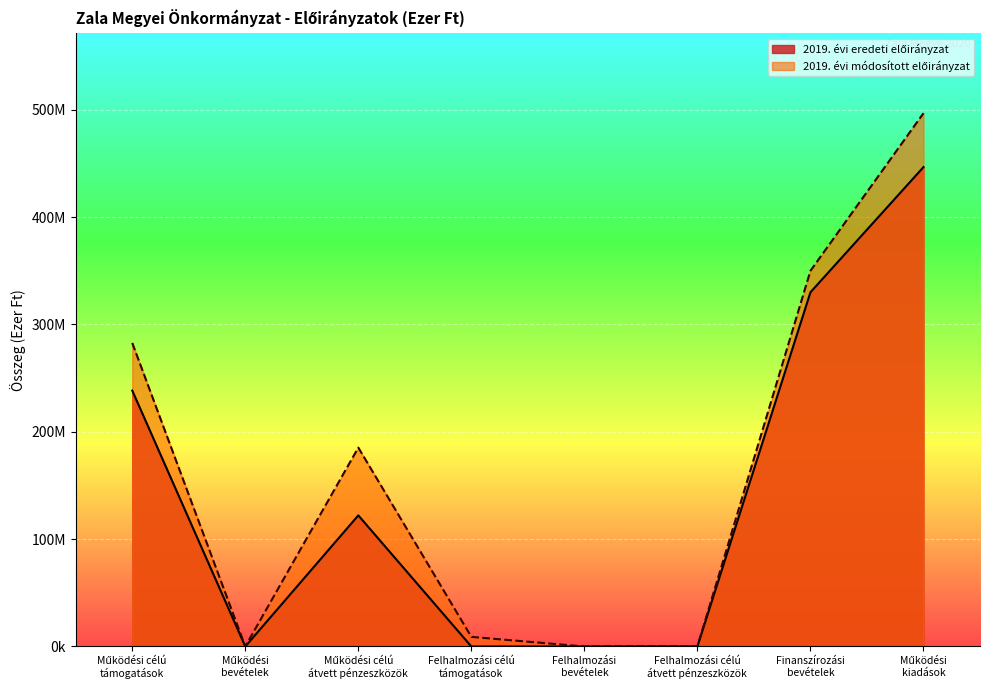

What are all the series names shown in the legend?

2019. évi eredeti előirányzat, 2019. évi módosított előirányzat